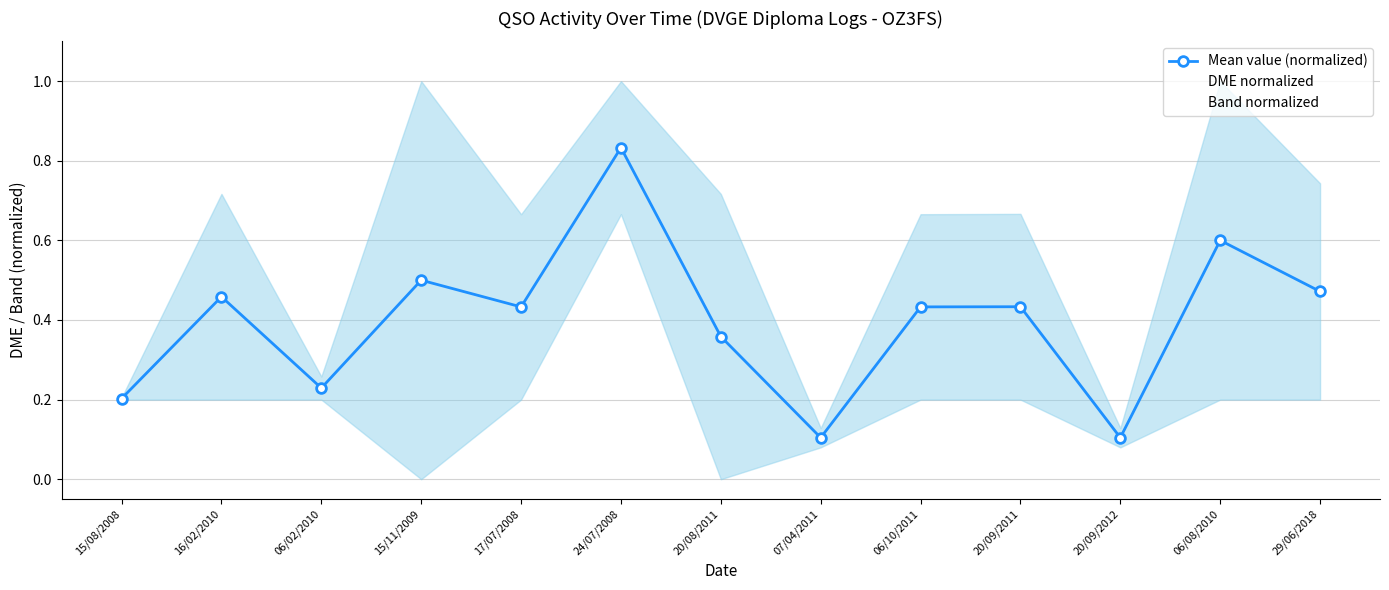

The value of DME normalized at 15/08/2008 is 0.2. True or false?

True